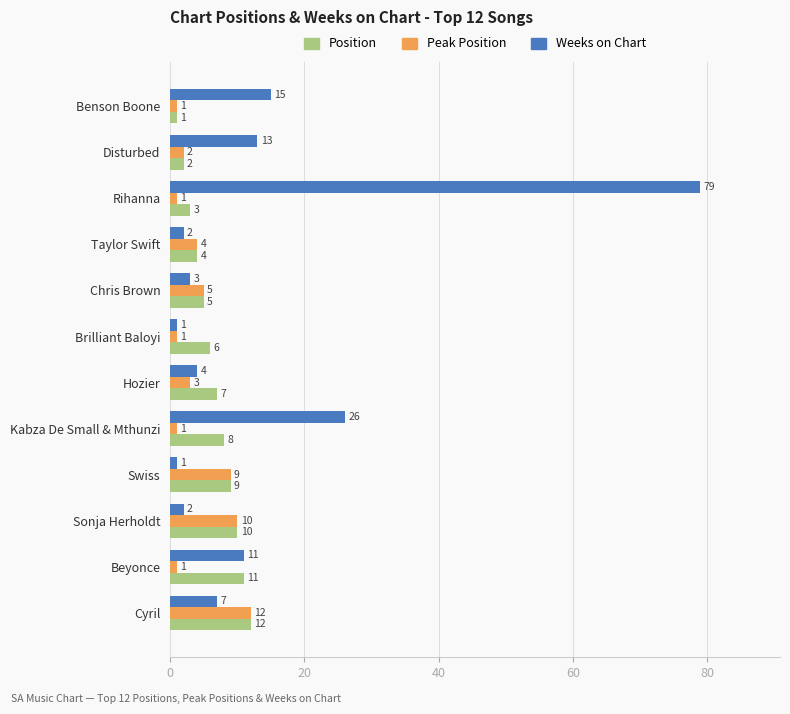

Rank the series by their average value, from highest to lowest.

Weeks on Chart, Position, Peak Position